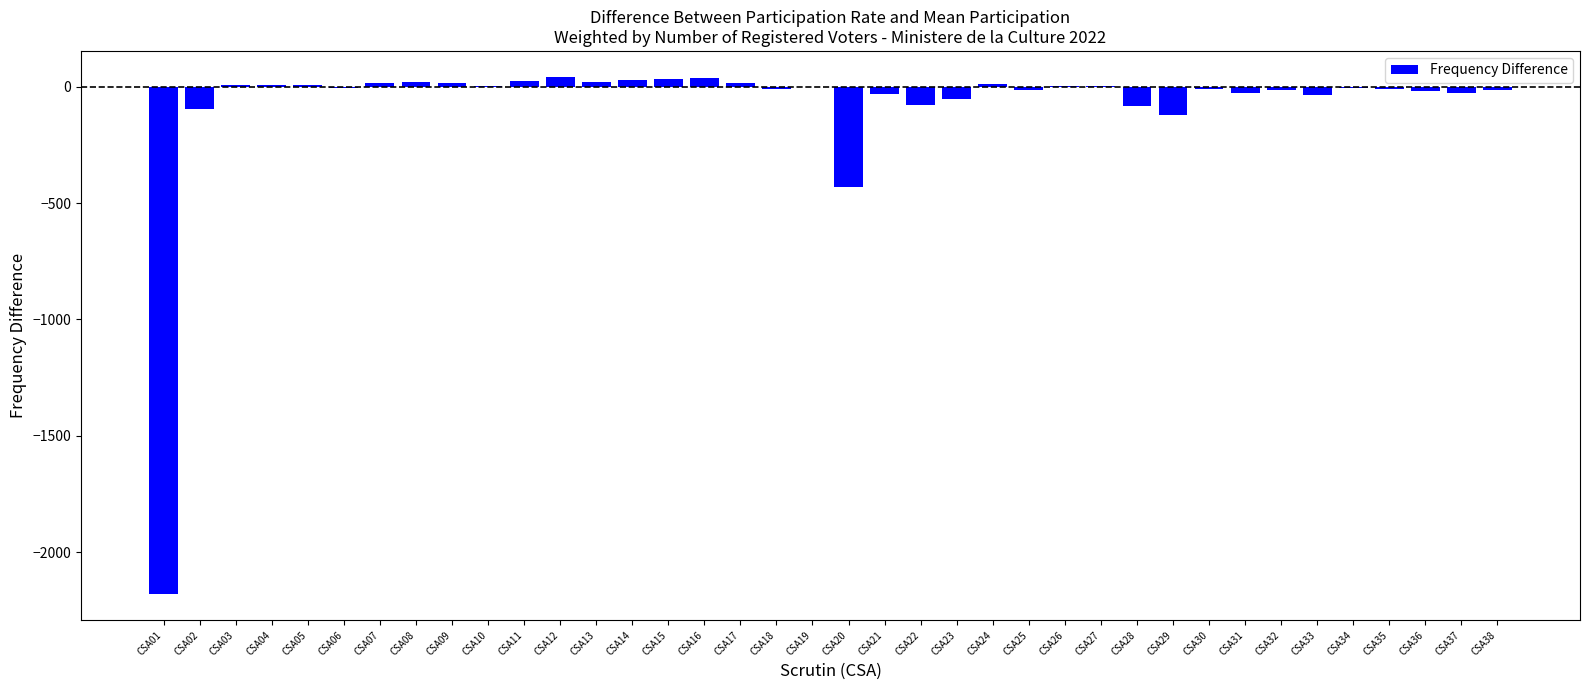

Count the number of categories in the chart.

38